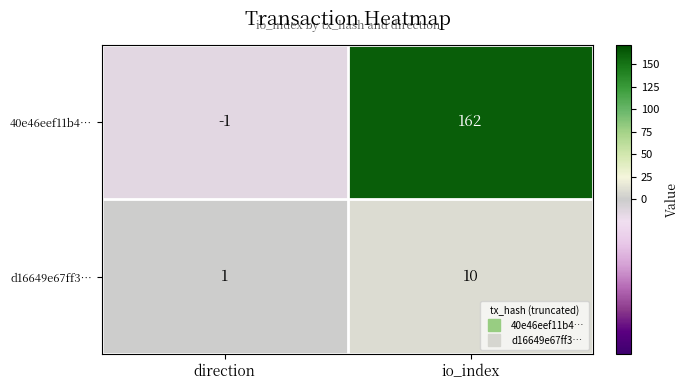

How many negative values does the 40e46eef11b4… series have?

1